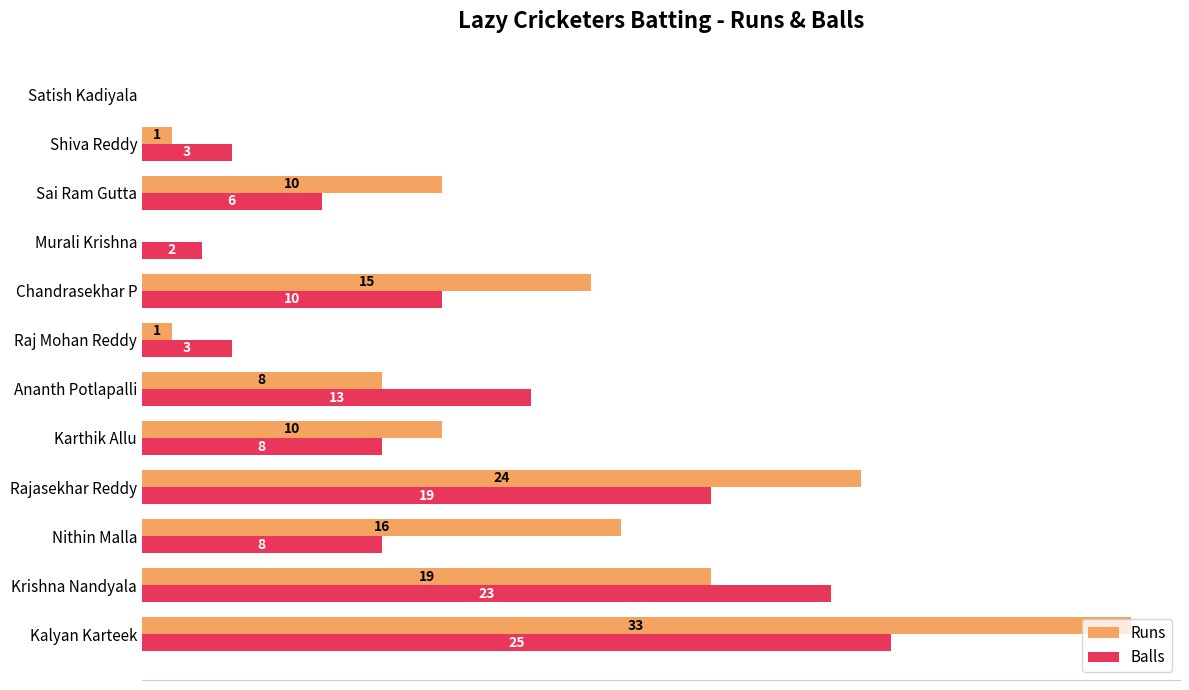

At which category is the sum across all series the highest?

Kalyan Karteek